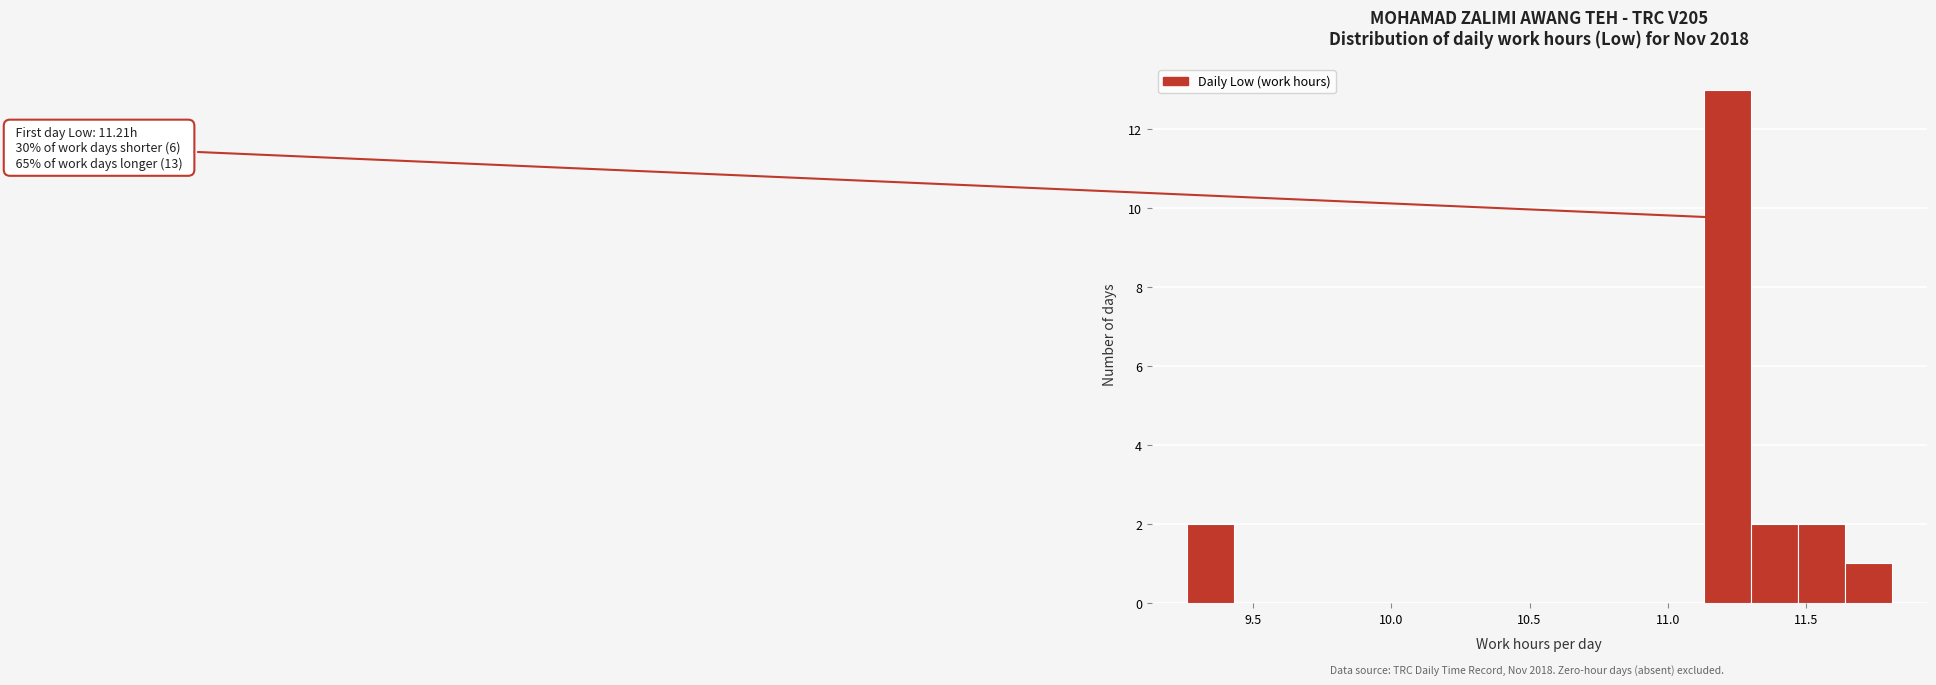

Around what value on the x-axis is the tallest bar? Give the approximate position of its centre, as read against the axis.

11.20